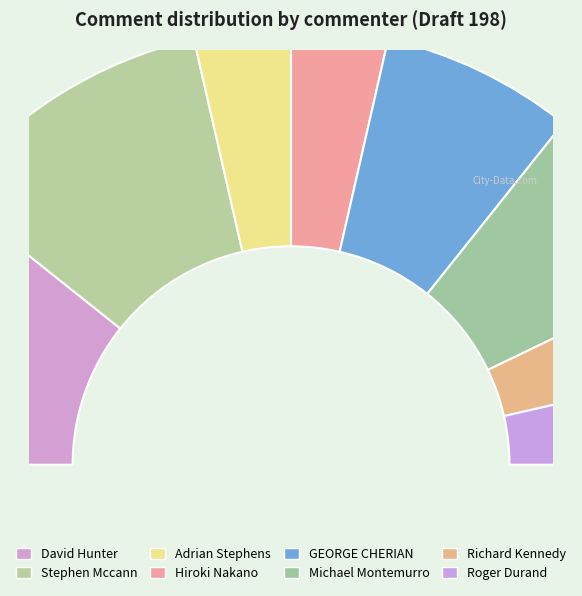

To the nearest percent, what is the average slice percentage?

12%